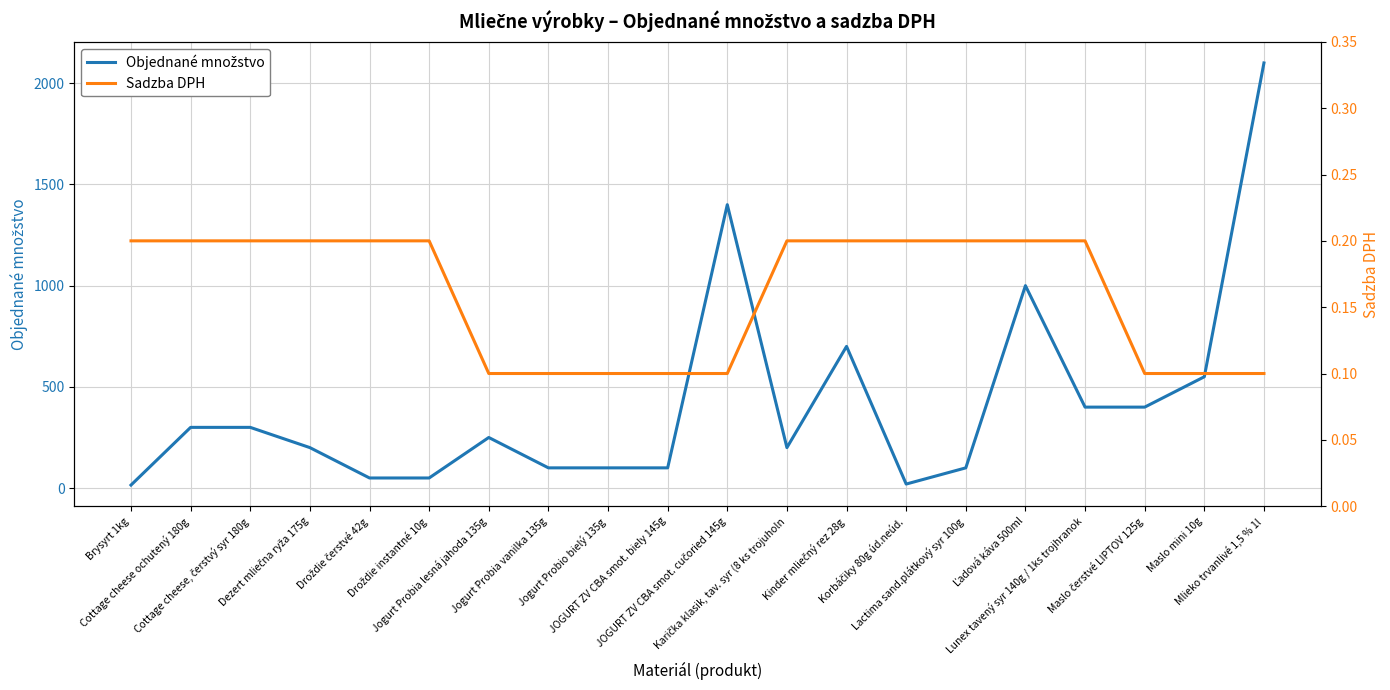

Where is the first local minimum for Objednané množstvo?

Karička klasik, tav. syr (8 ks trojuholn